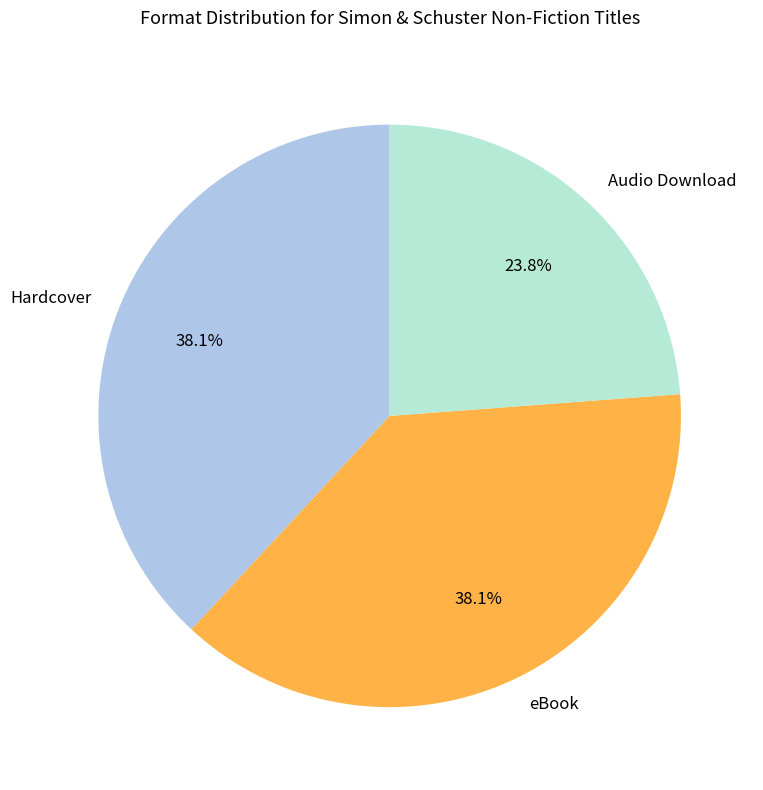

Count the number of slices in the pie.

3